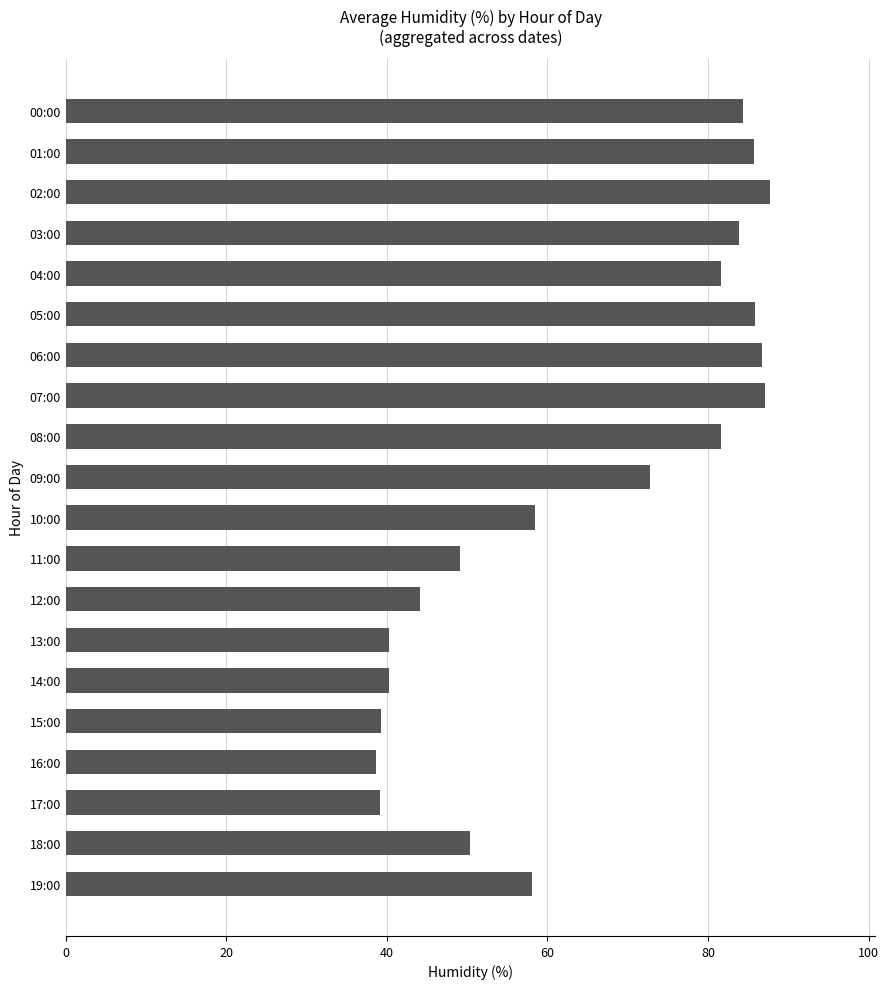

What position from the top is 06:00?

7